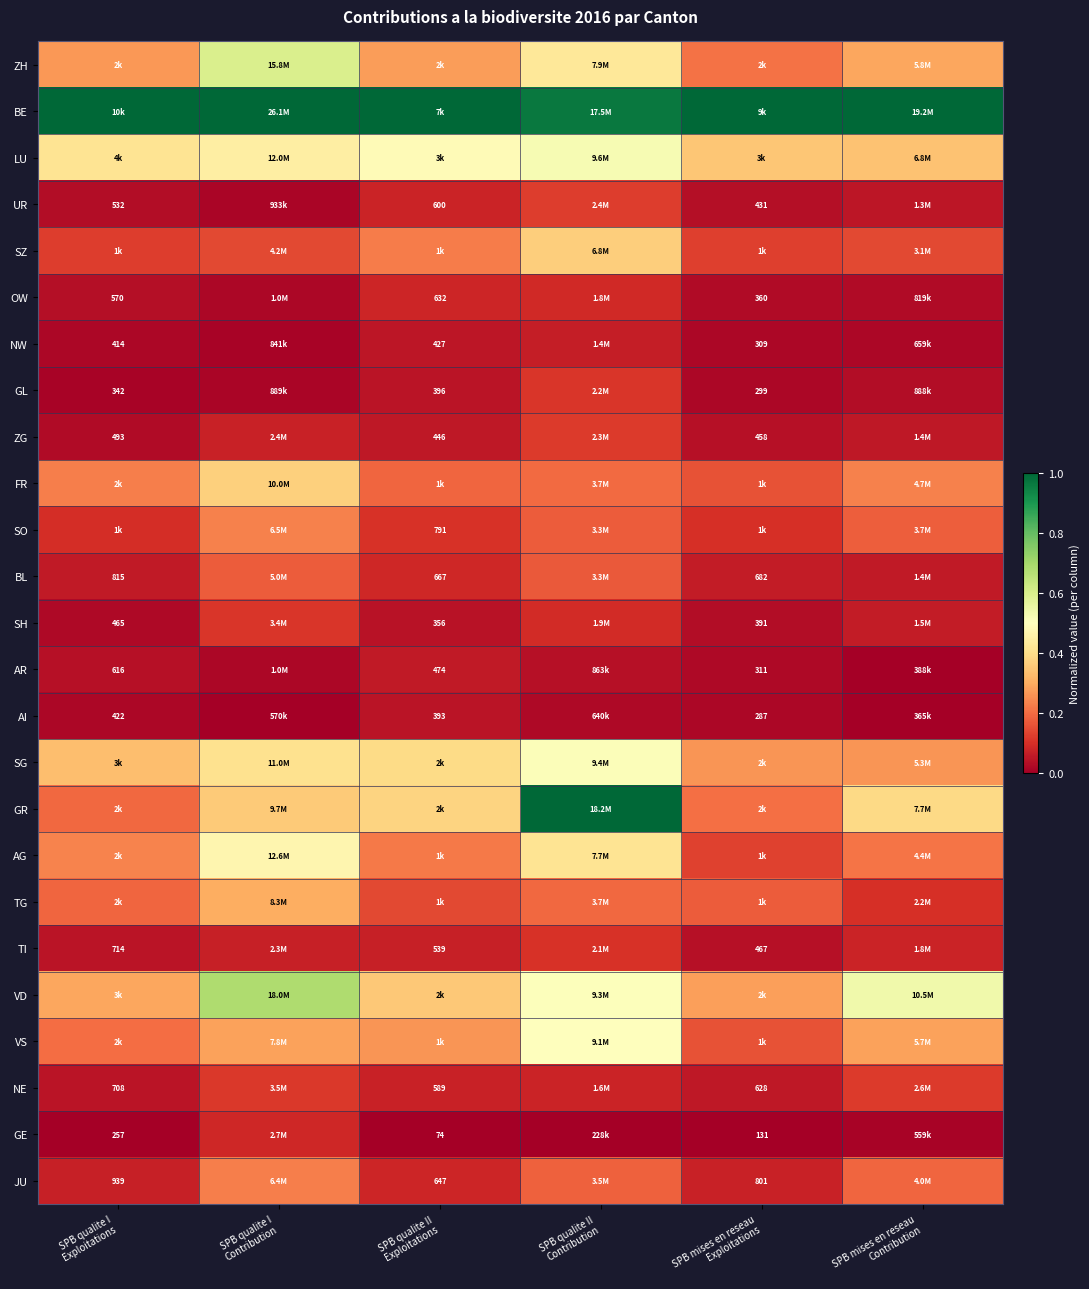

What is the greatest value displayed?

1.0